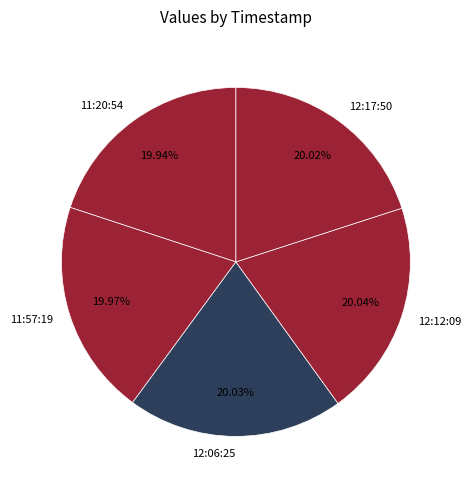

Is there a majority slice in this chart?

No